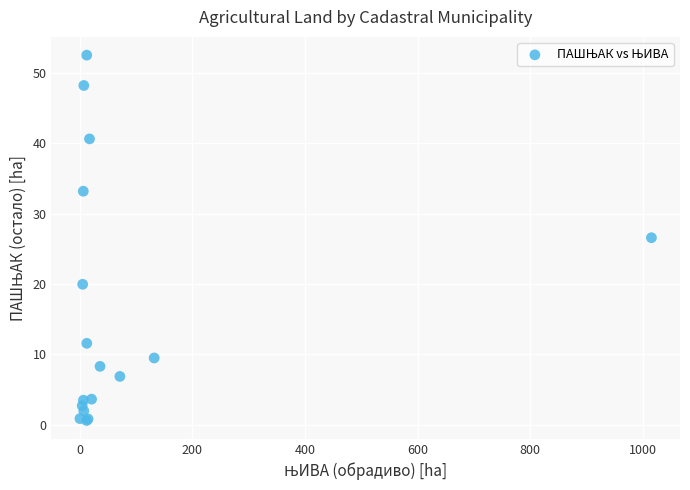

What Y value in the scatter plot is closest to 26?

26.6